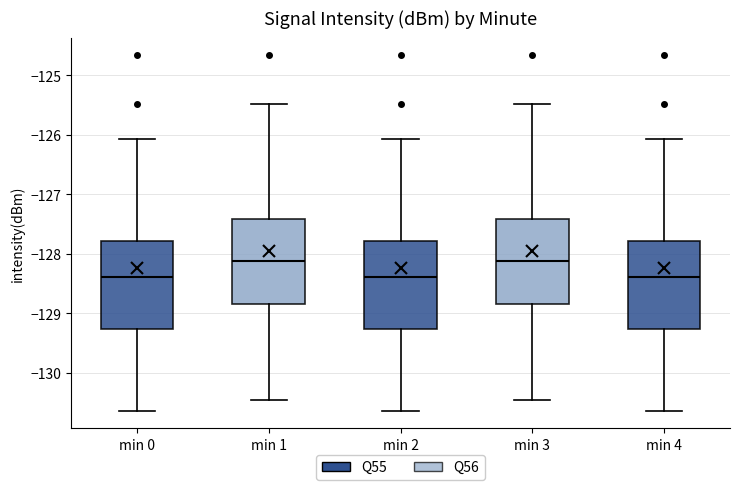

Reading left to right, transcribe this box plot: for each box, give where its median line is, the range the box spans, and where its two whiskers end, as read against the y-axis. The values are not printed on the chart, so give them approximately, as read against the axis.

min 0: median -128.4, box -129.3 to -127.8, whiskers -130.6 to -126.1
min 1: median -128.1, box -128.9 to -127.4, whiskers -130.5 to -125.5
min 2: median -128.4, box -129.3 to -127.8, whiskers -130.6 to -126.1
min 3: median -128.1, box -128.9 to -127.4, whiskers -130.5 to -125.5
min 4: median -128.4, box -129.3 to -127.8, whiskers -130.6 to -126.1